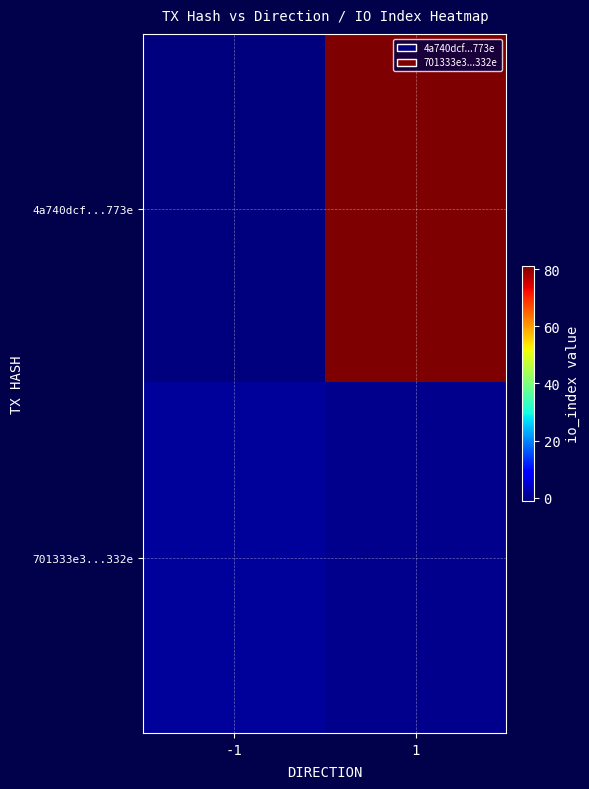

Between -1 and 1, which series saw the biggest shift?

4a740dcf...773e